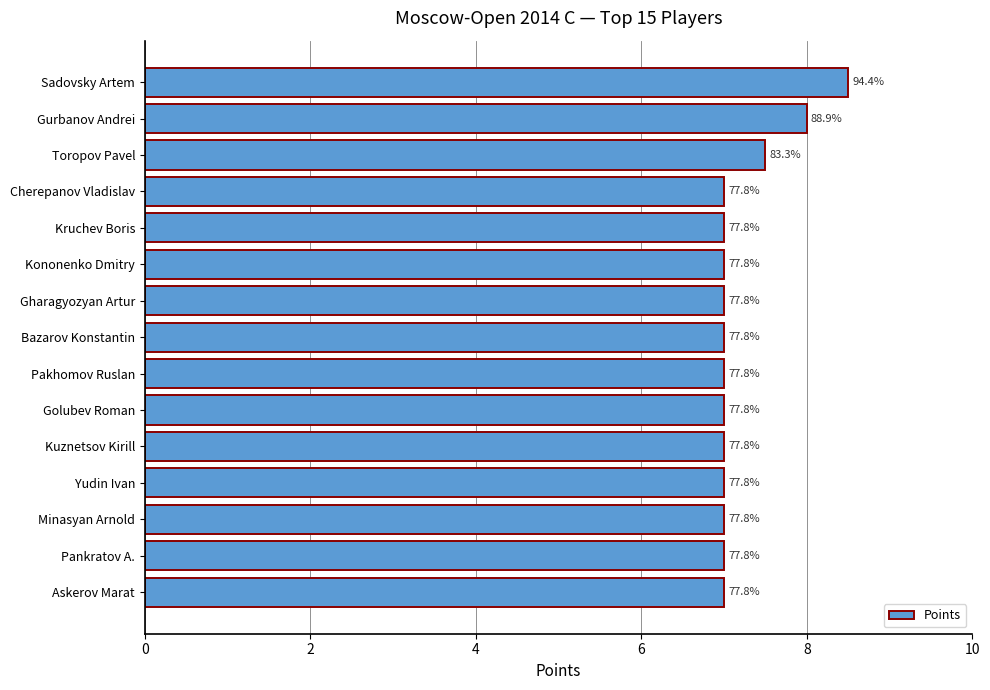

What is the sum of all values?

108.0